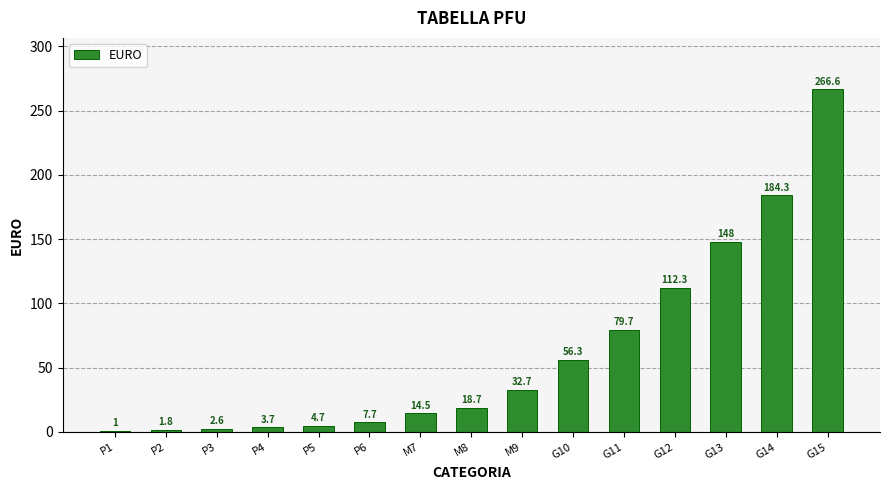

What is the difference between the maximum and second lowest values?

264.8